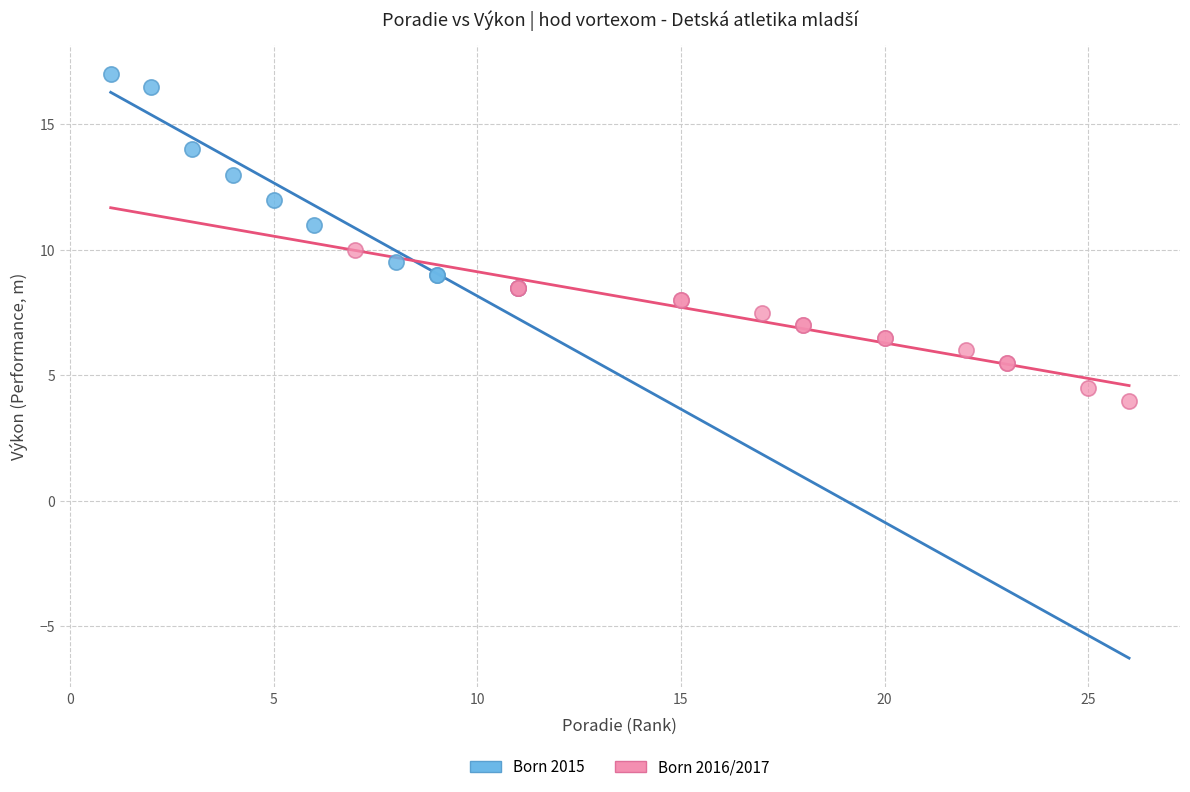

Which series reaches the minimum Y coordinate?

Born 2016/2017